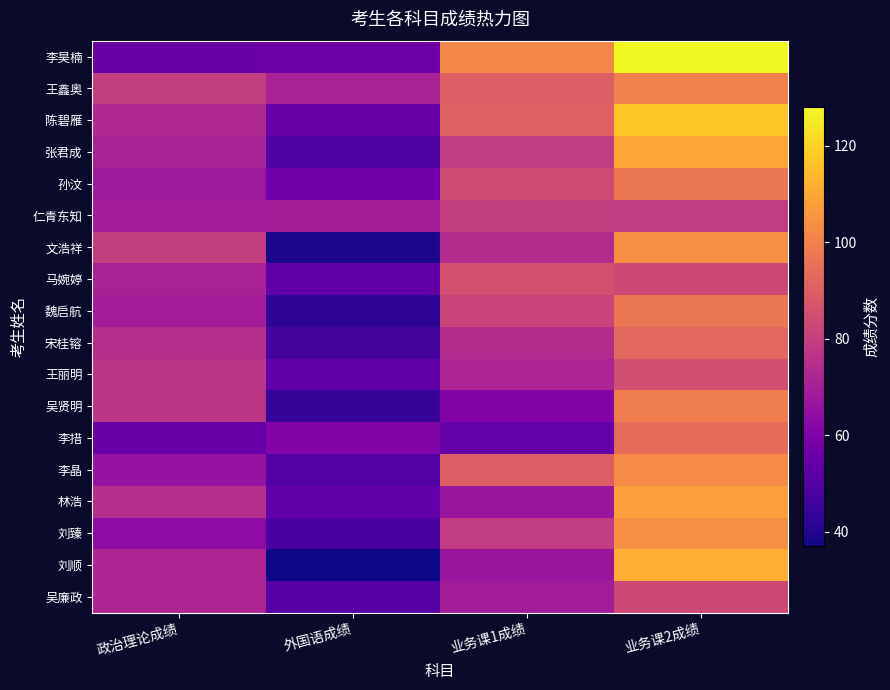

At how many categories does at least one series exceed 57?

4